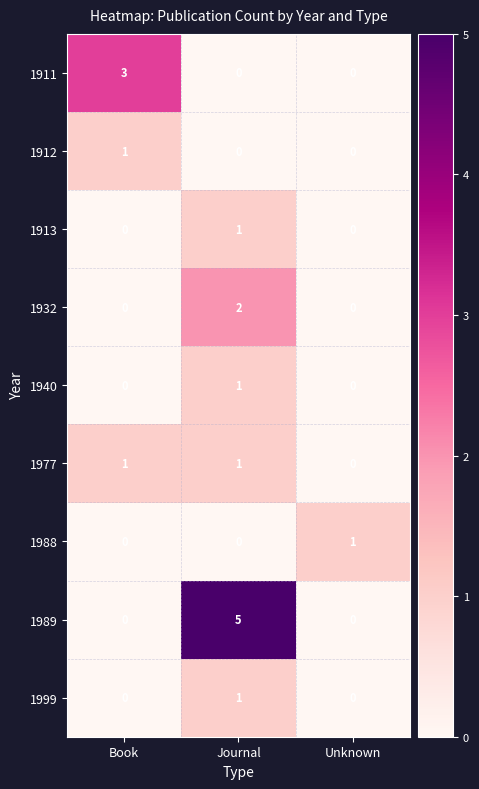

What is the total value across all series at Journal?

11